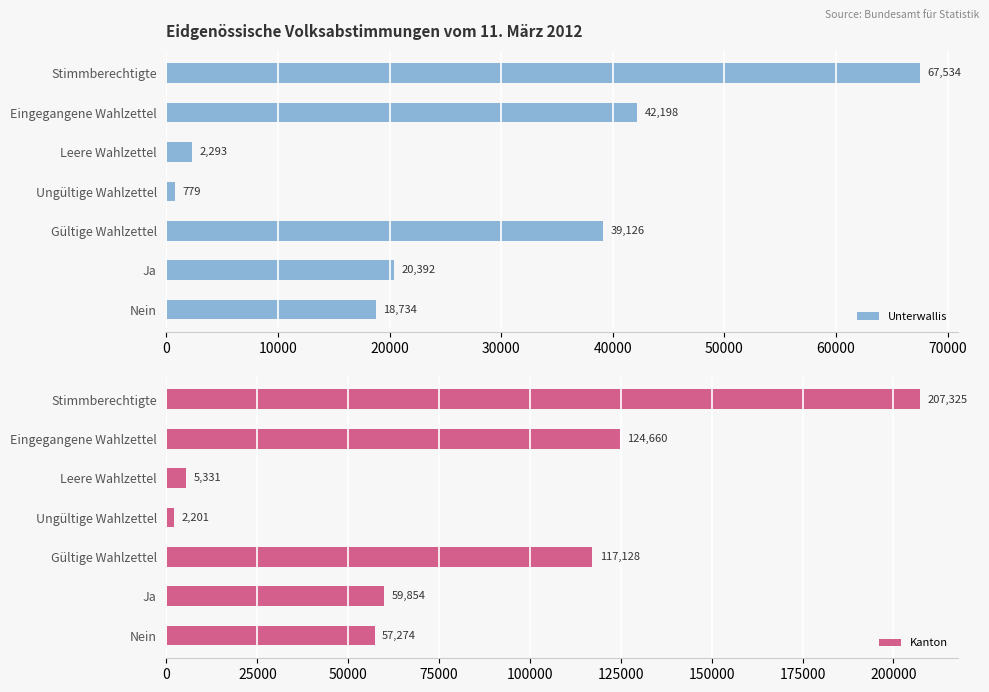

The Unterwallis series shows 10921 at Eingegangene Wahlzettel. True or false?

False